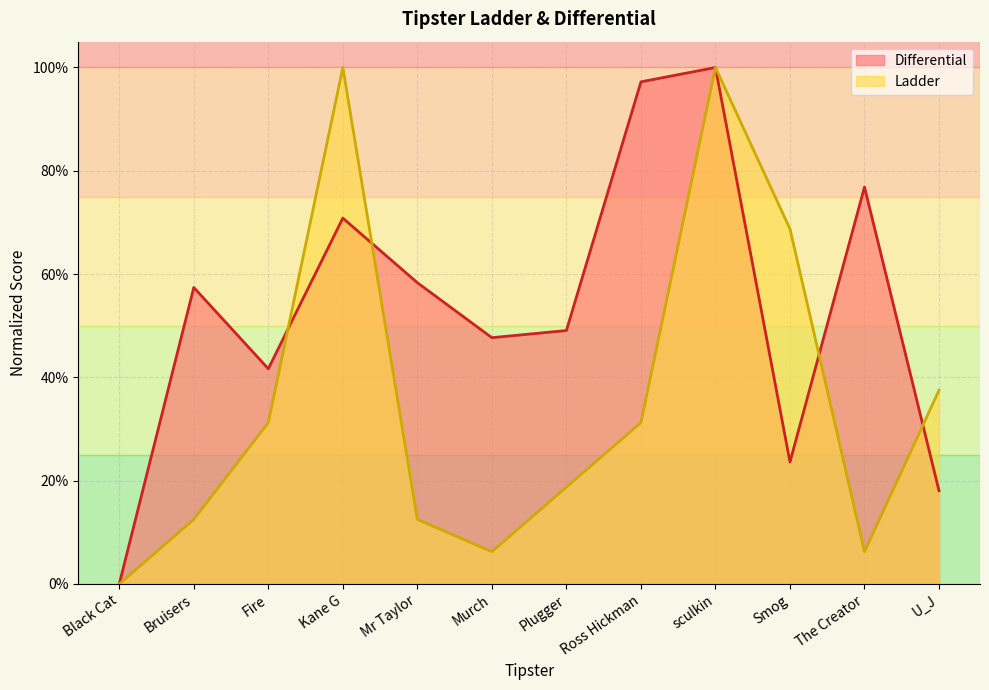

Reading left to right, transcribe all the data shown in this chart.

Differential: Black Cat=0.0	Bruisers=0.6	Fire=0.4	Kane G=0.7	Mr Taylor=0.6	Murch=0.5	Plugger=0.5	Ross Hickman=1.0	sculkin=1.0	Smog=0.2	The Creator=0.8	U_J=0.2
Ladder: Black Cat=0.0	Bruisers=0.1	Fire=0.3	Kane G=1.0	Mr Taylor=0.1	Murch=0.1	Plugger=0.2	Ross Hickman=0.3	sculkin=1.0	Smog=0.7	The Creator=0.1	U_J=0.4